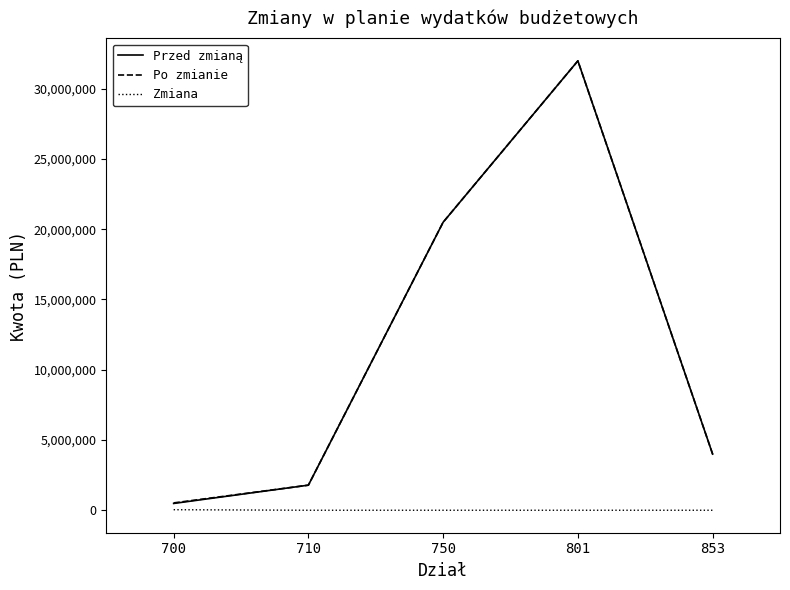

Which series has the largest range (max minus min)?

Przed zmianą